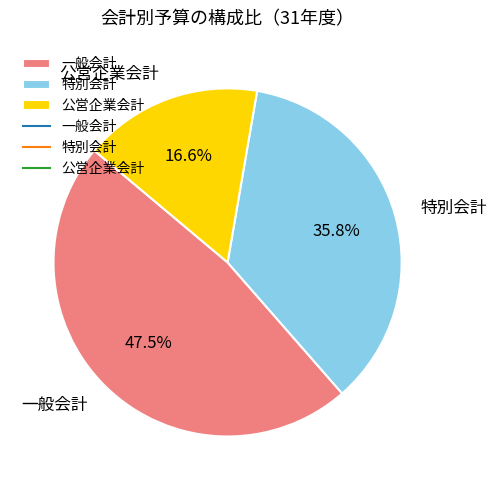

To the nearest percent, what is the difference between the 一般会計 and 公営企業会計 slice percentages?

31%